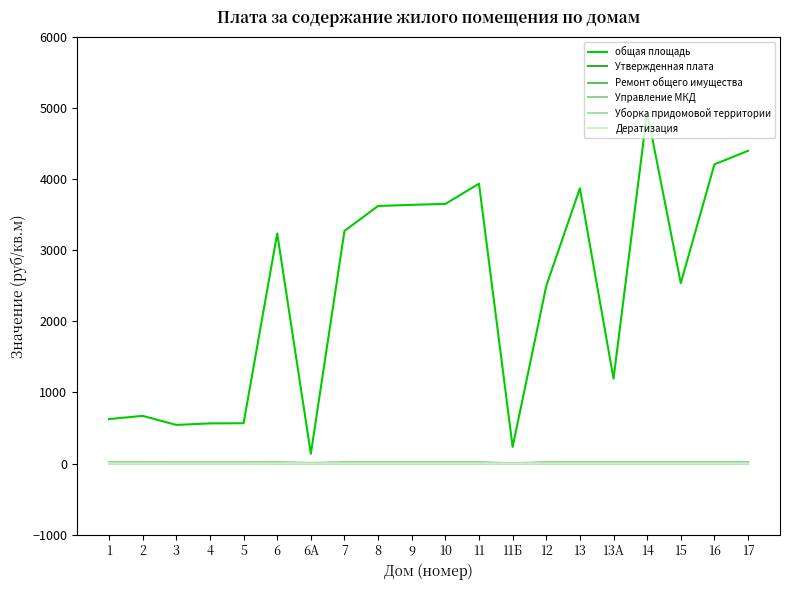

Which category has the lowest value across all series?

6А